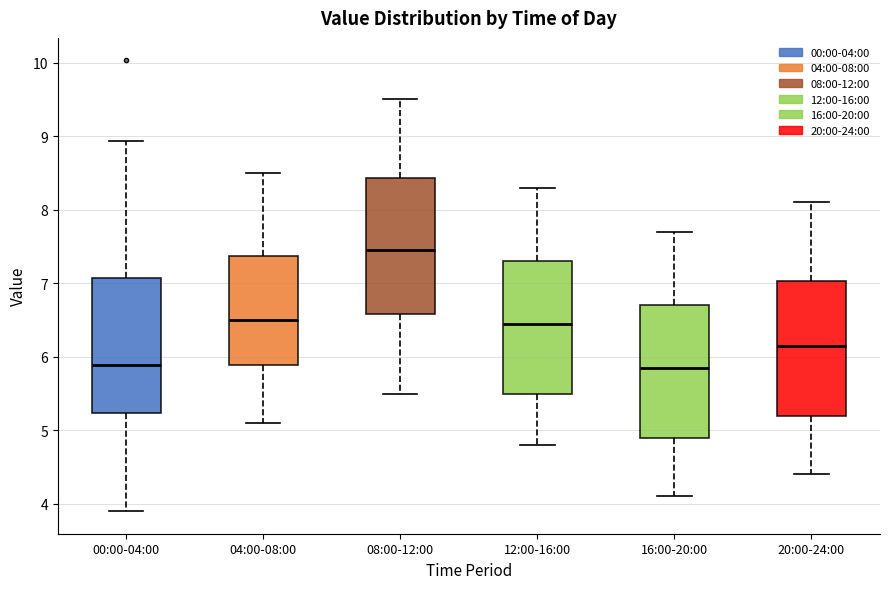

Where does the lower whisker of the box for 08:00-12:00 end on the y-axis? The values are not printed on the chart, so give them approximately, as read against the axis.

5.5